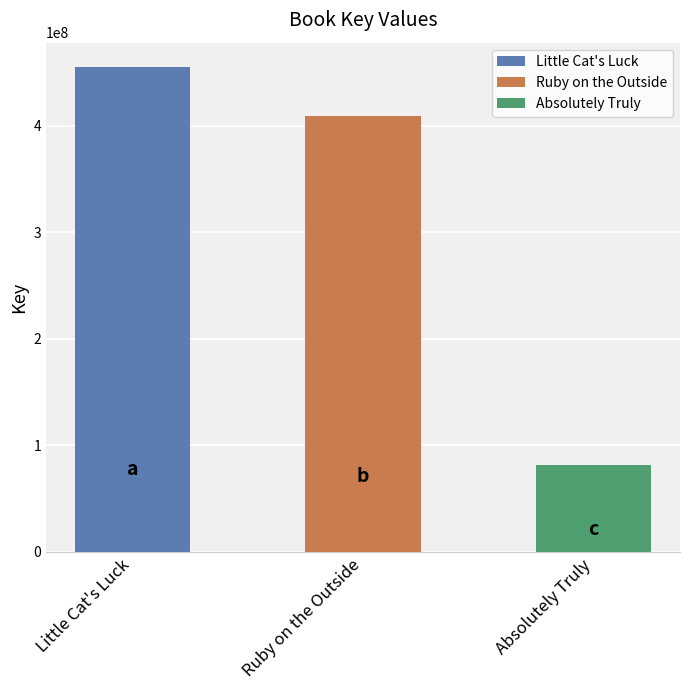

Approximately how many times larger is the value at Little Cat's Luck compared to Absolutely Truly?

5.6